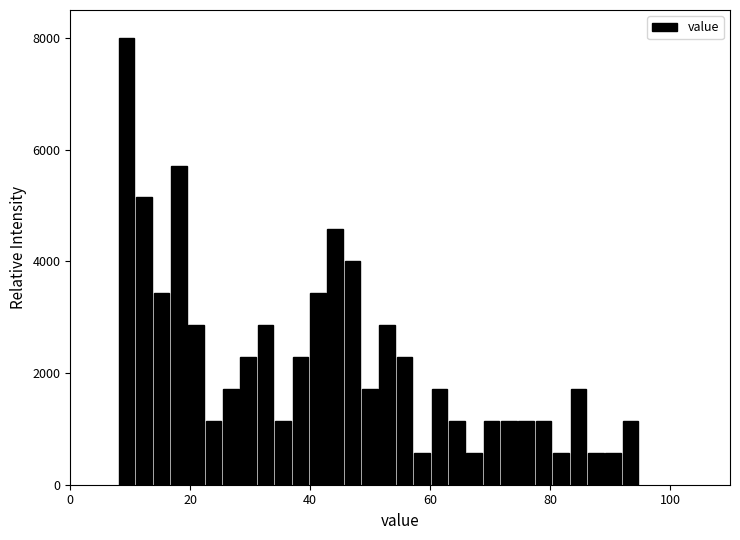

Read against the x-axis, roughly where is the centre of the tallest bar?

10